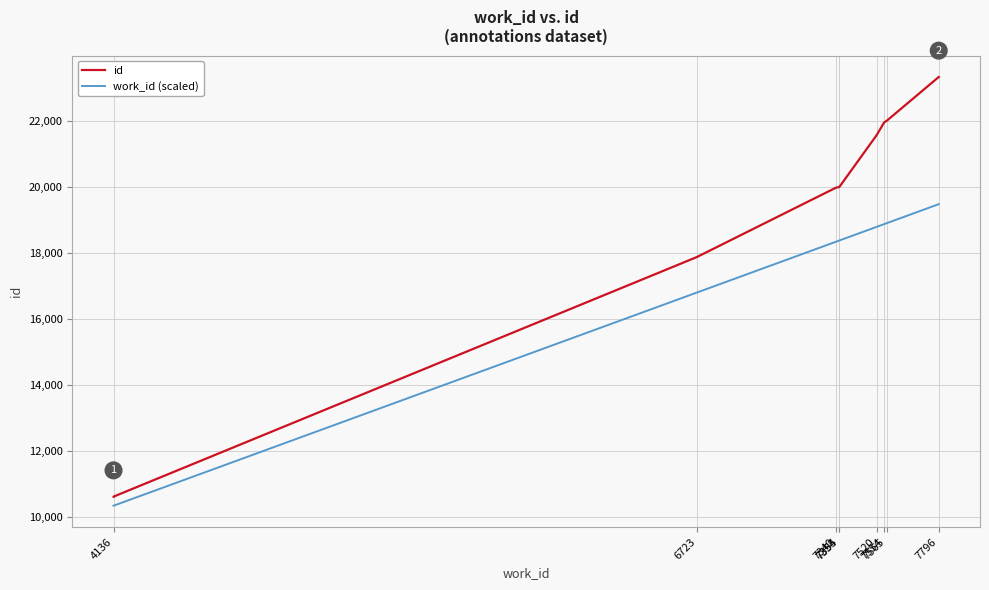

Is it true that work_id (scaled) equals 32354.7 at 7340?

False